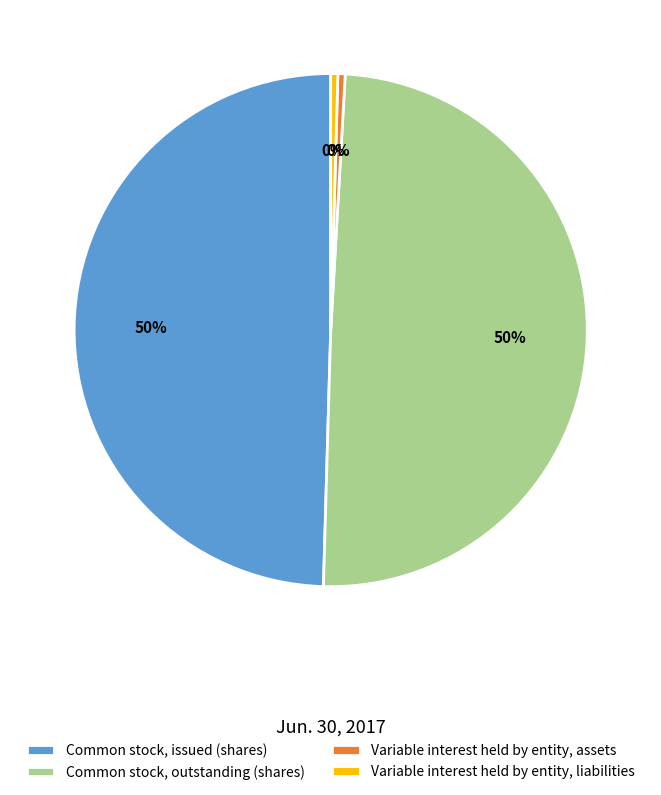

Is Common stock, outstanding (shares) the majority of the pie?

No